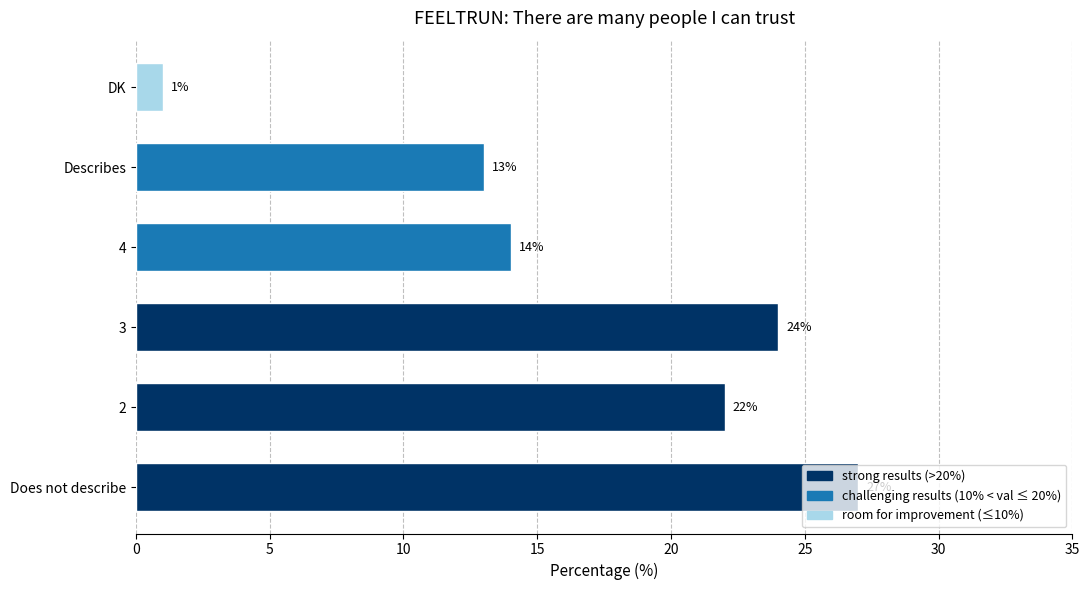

List the labels in order of value, smallest first.

DK, Describes, 4, 2, 3, Does not describe